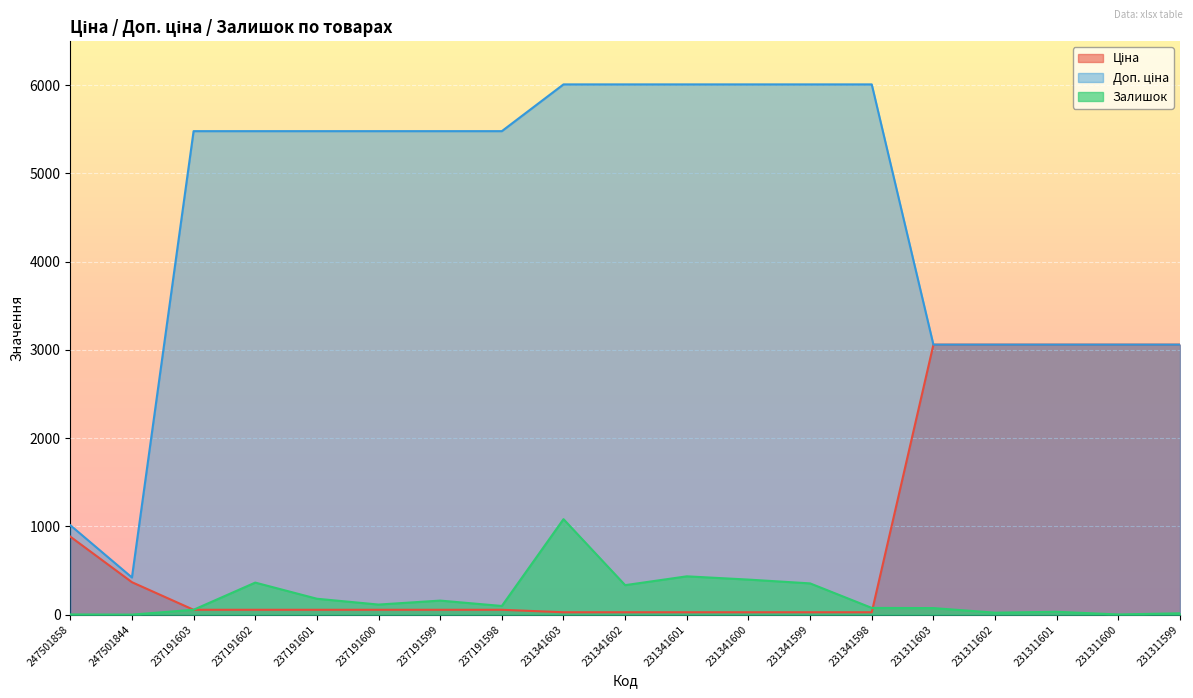

True or false: Доп. ціна and Ціна intersect in this chart.

False